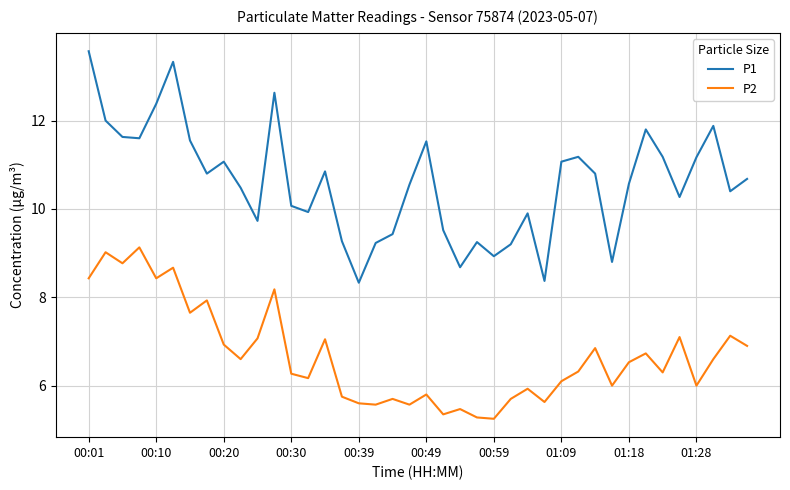

True or false: P1 and P2 cross at least once.

False